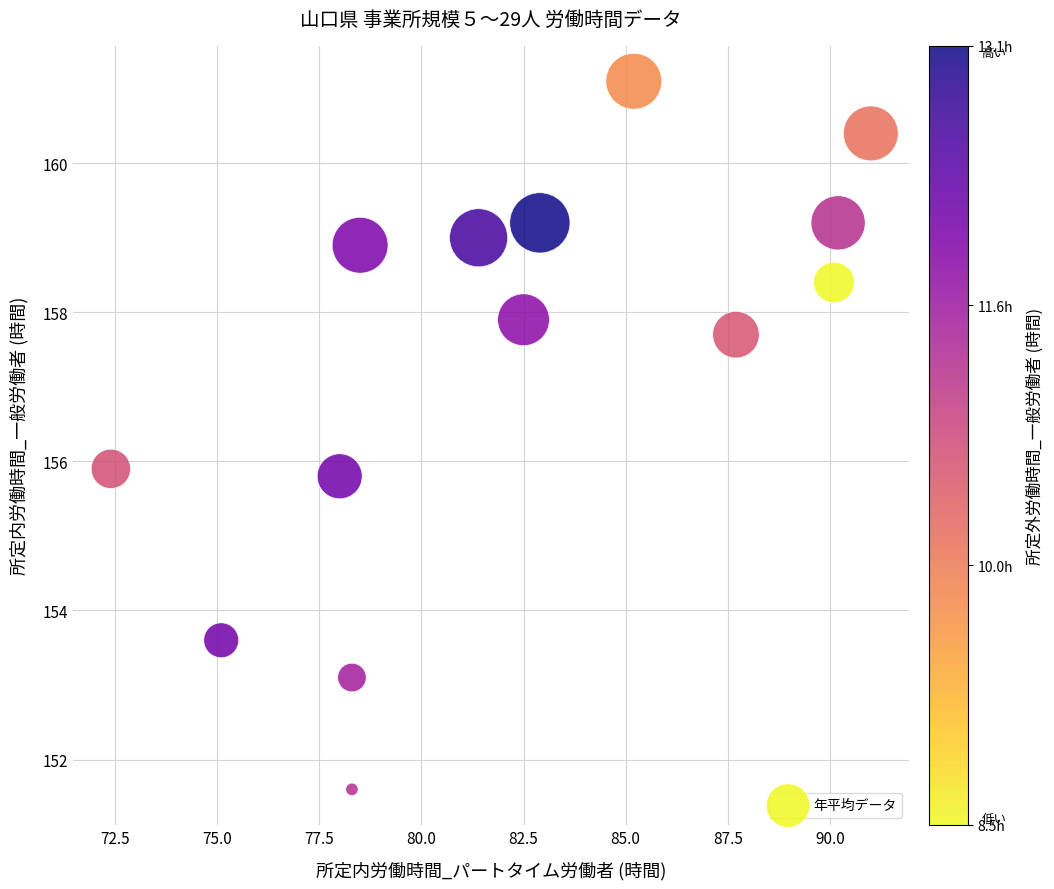

What is the range of X values (max minus min)?

18.6